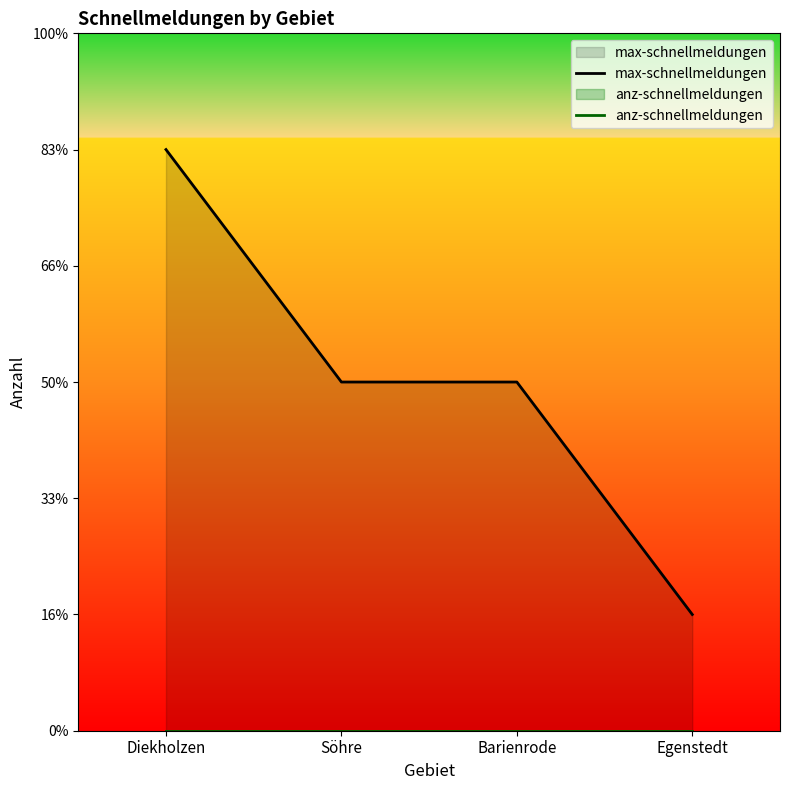

Rank the series by their average value, from lowest to highest.

anz-schnellmeldungen, max-schnellmeldungen